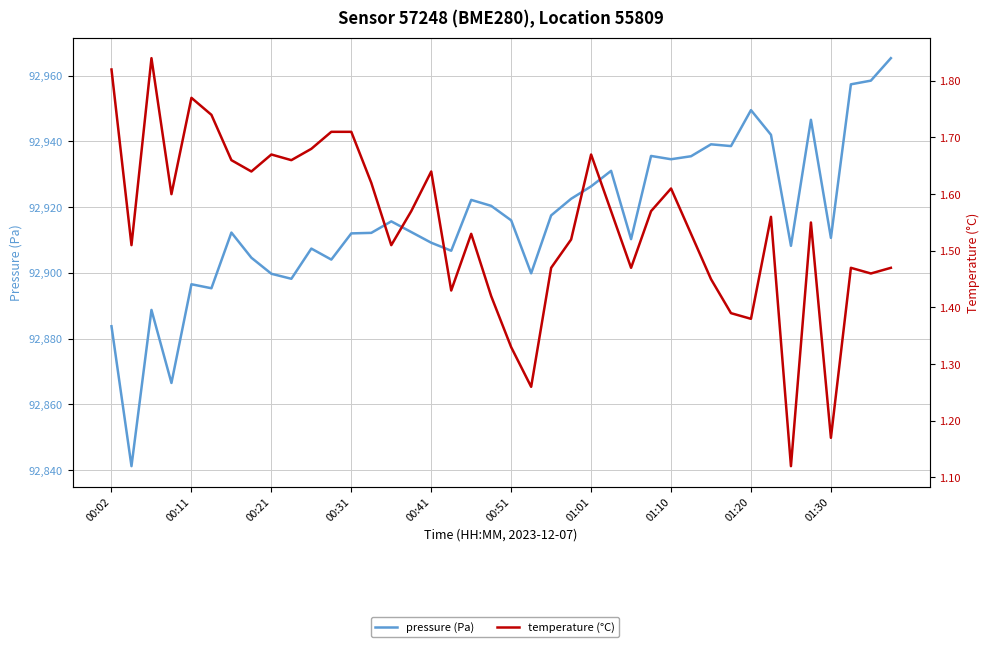

What is the greatest value displayed?

92965.3